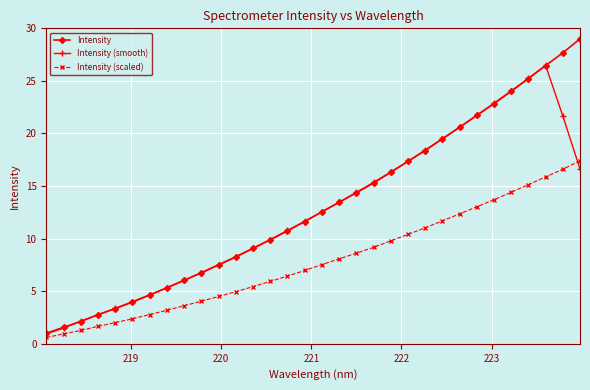

How many lines are shown in the chart?

3